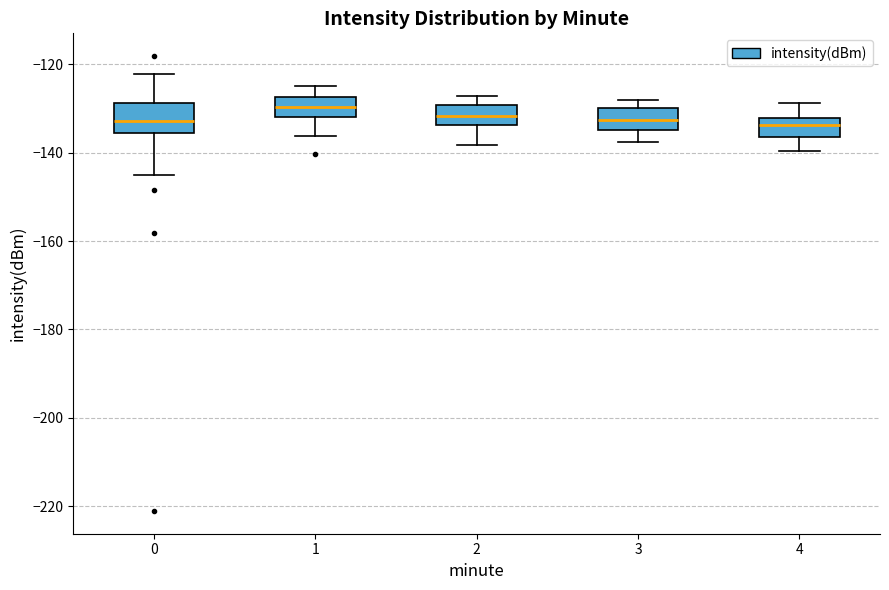

Reading left to right, transcribe this box plot: for each box, give where its median line is, the range the box spans, and where its two whiskers end, as read against the y-axis. The values are not printed on the chart, so give them approximately, as read against the axis.

0: median -132, box -136 to -128, whiskers -146 to -122
1: median -130, box -132 to -128, whiskers -136 to -126
2: median -132, box -134 to -130, whiskers -138 to -128
3: median -132, box -134 to -130, whiskers -138 to -128
4: median -134, box -136 to -132, whiskers -140 to -128